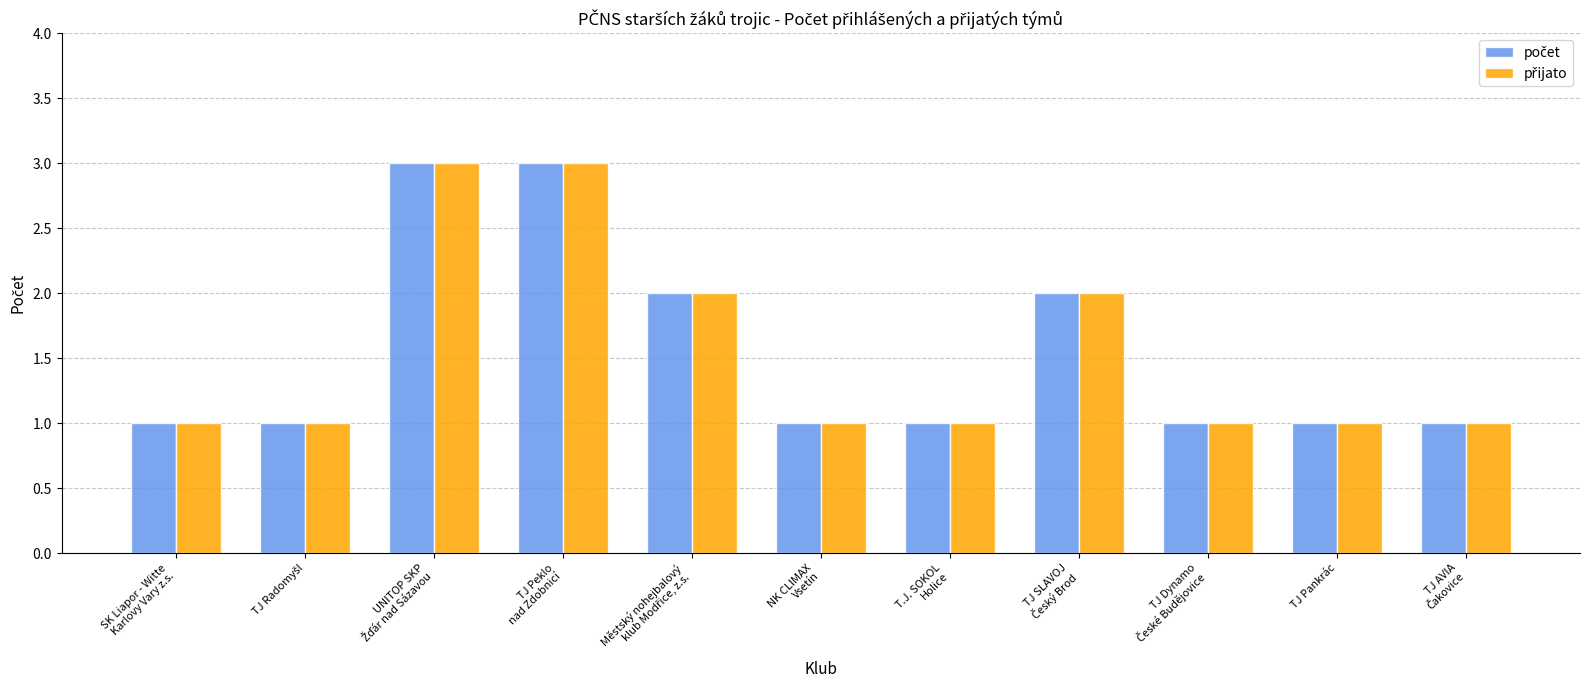

What is the maximum value shown in the chart?

3